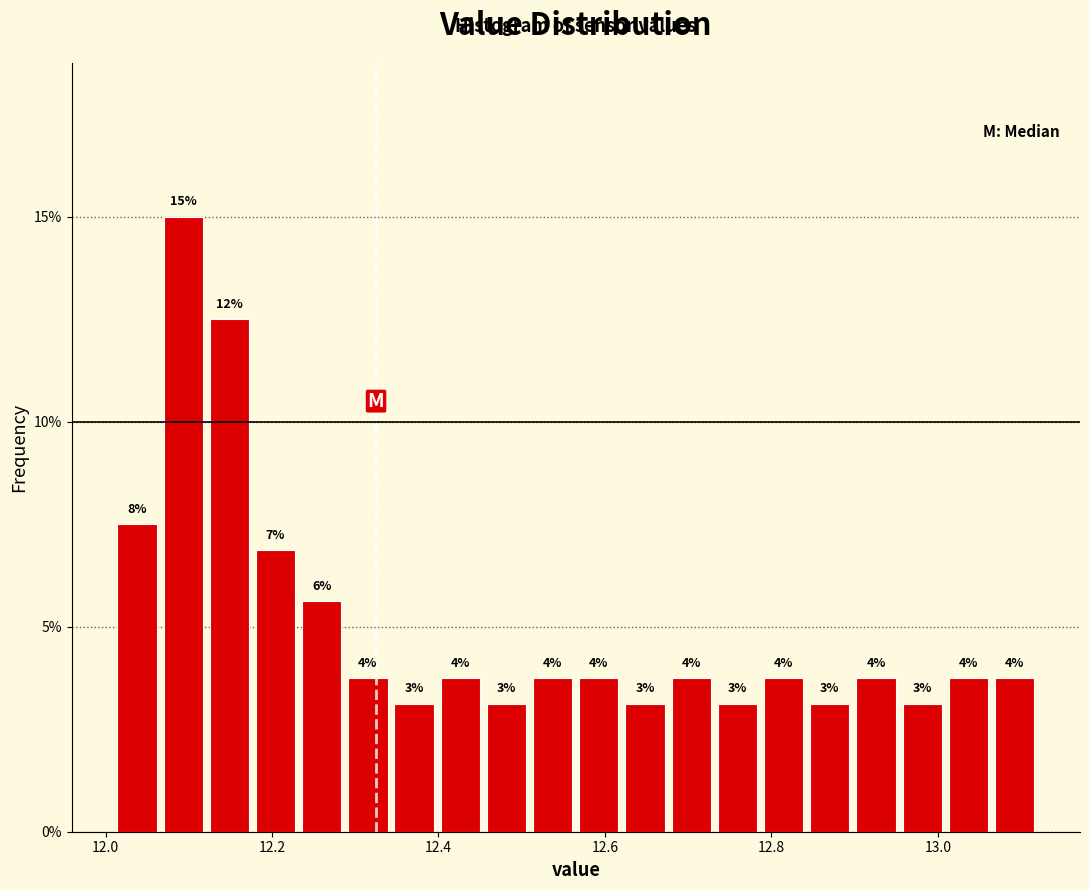

Around what value on the x-axis is the tallest bar? Give the approximate position of its centre, as read against the axis.

12.10